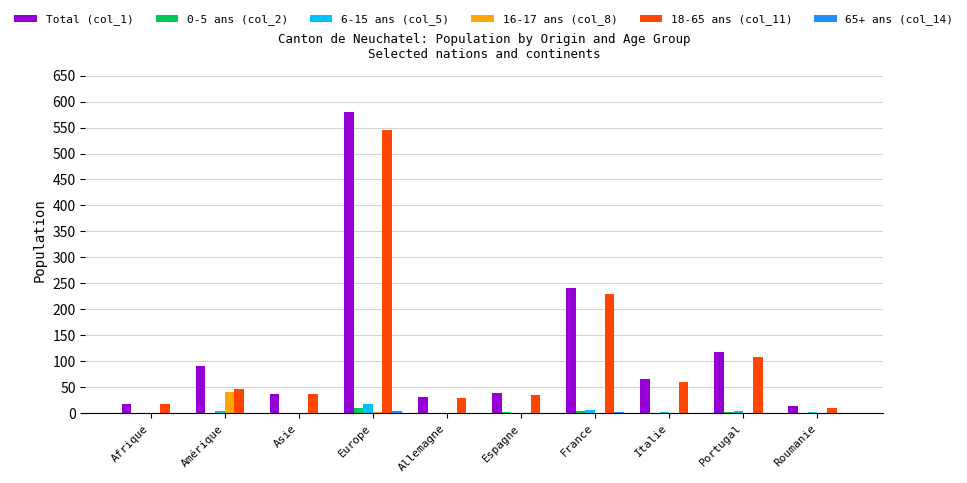

At which label does Total (col_1) reach its peak?

Europe